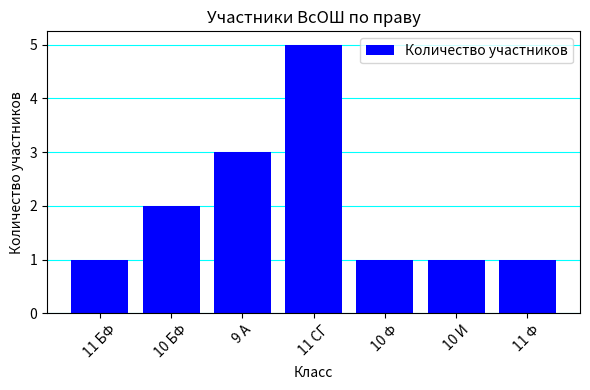

Between 11 СГ and 10 И, which is larger?

11 СГ